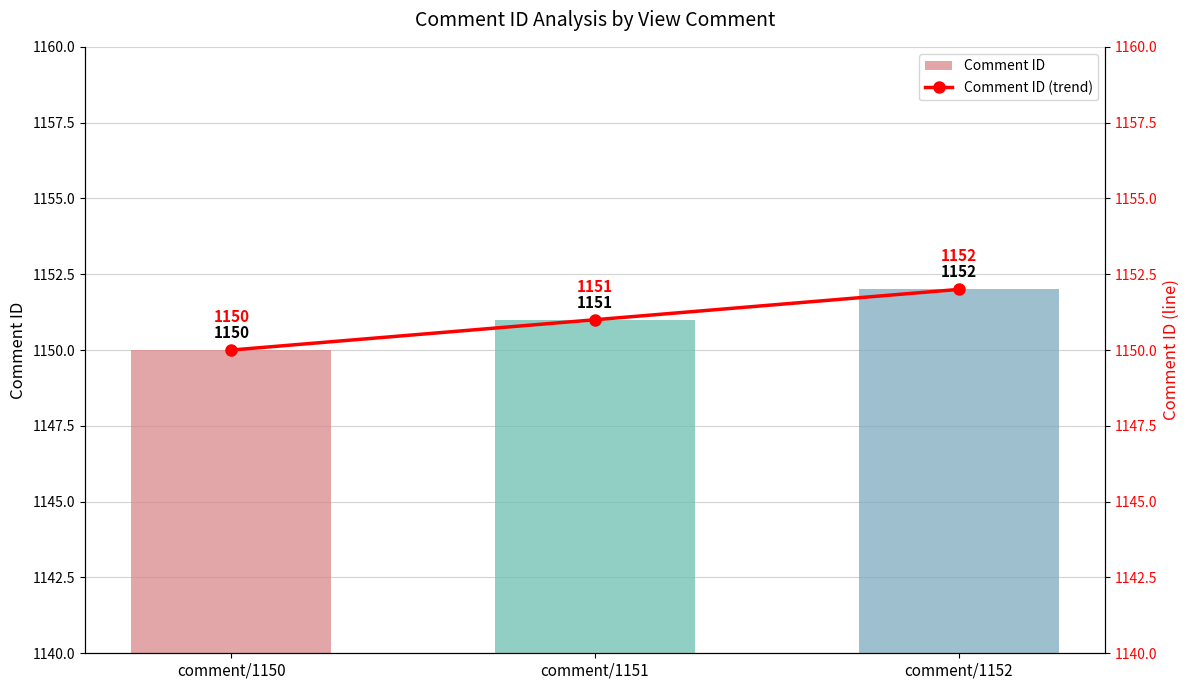

What is the difference between the maximum and minimum values in the Comment ID (trend) series?

2